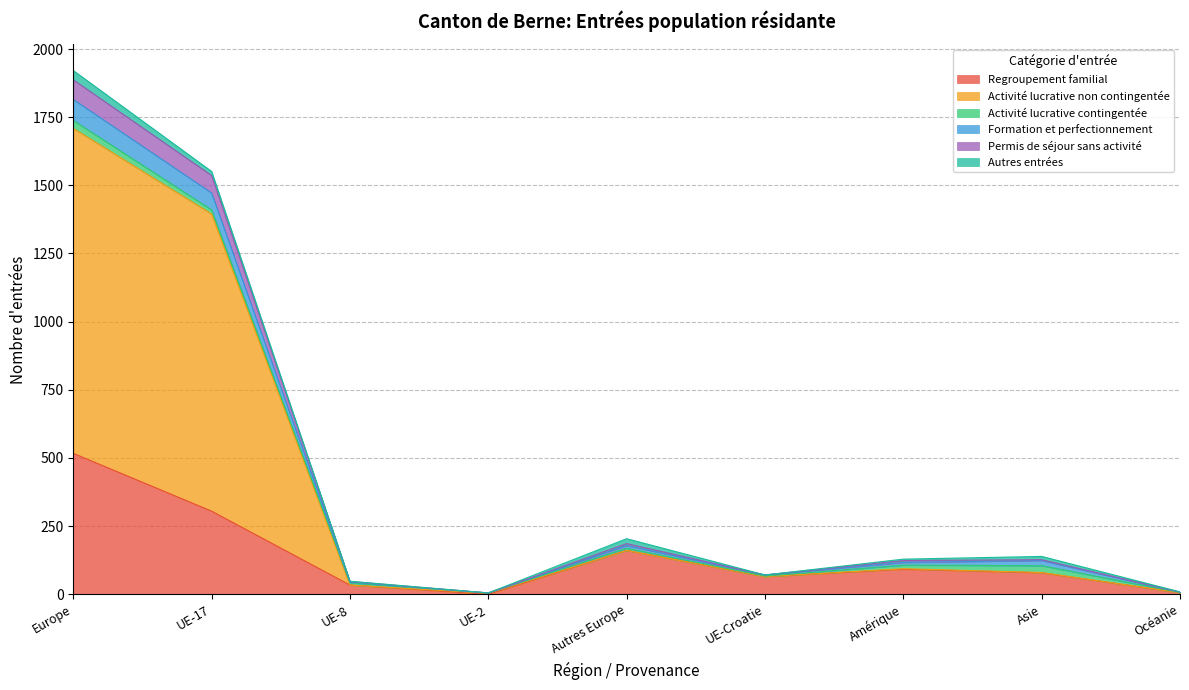

Which category has the highest value across all series?

Europe